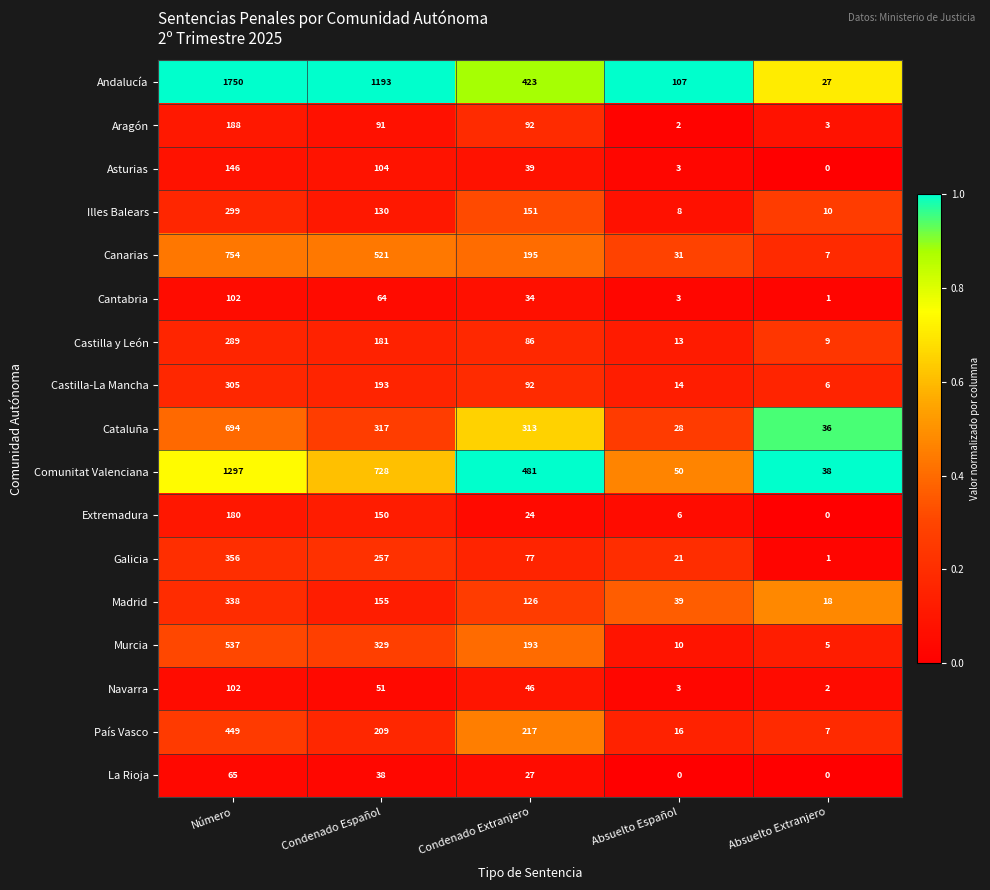

Which series has the largest range (max minus min)?

Andalucía